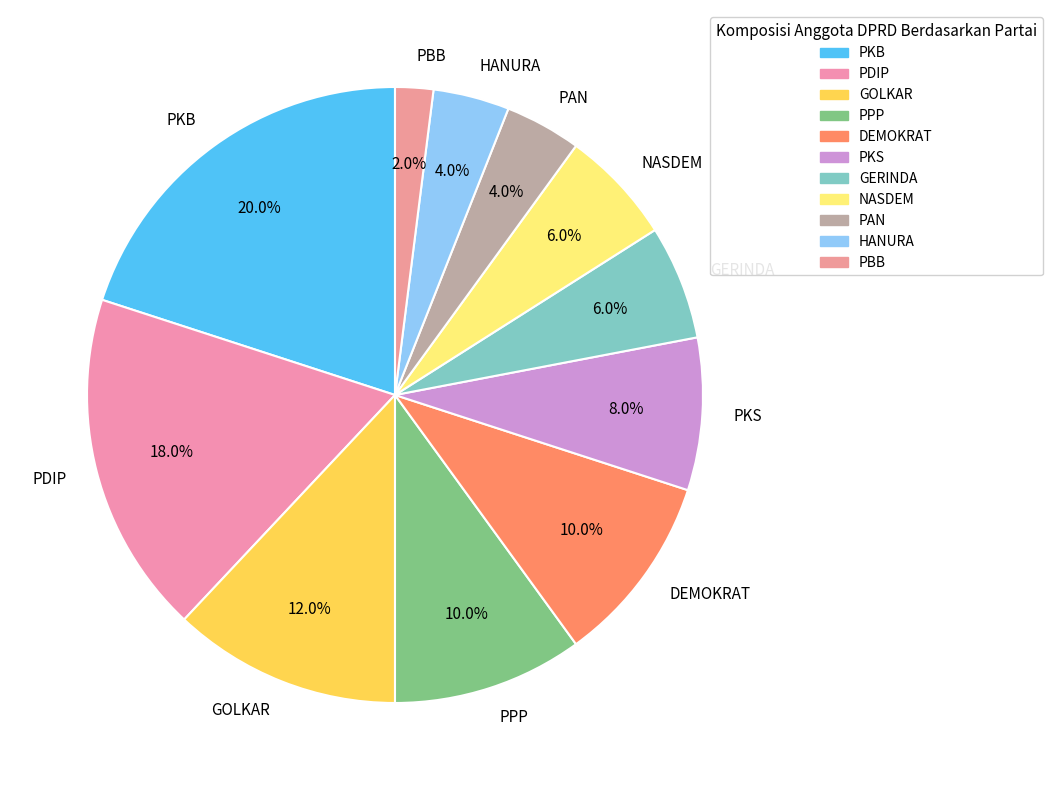

Between GERINDA and GOLKAR, which is larger?

GOLKAR